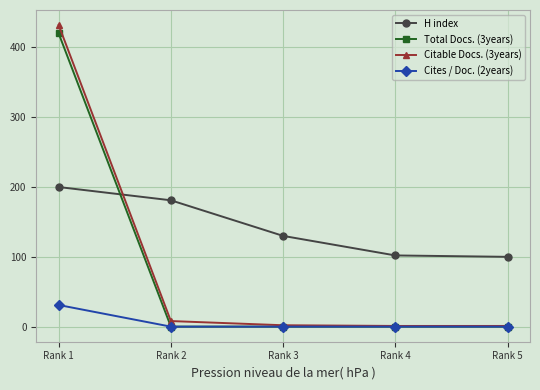

At which label is H index closest to 150?

Rank 3